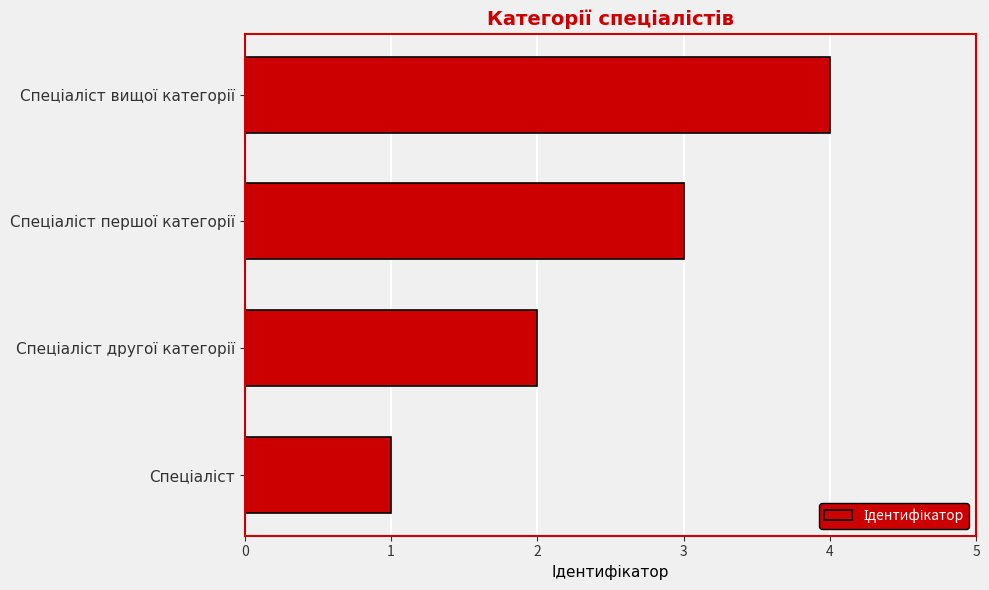

How many series are shown in this chart?

1